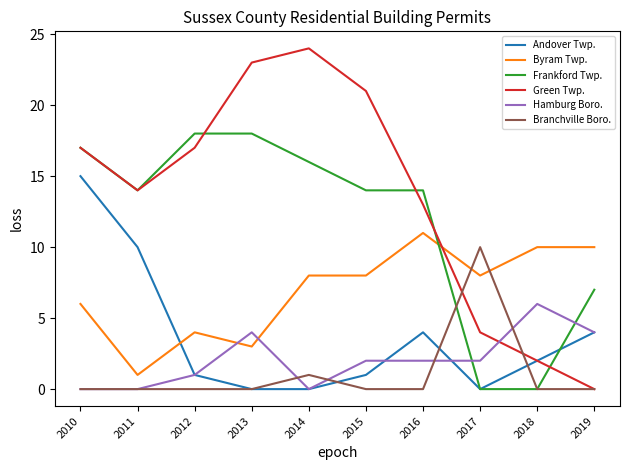

Is this an area chart (filled region under the line)?

No